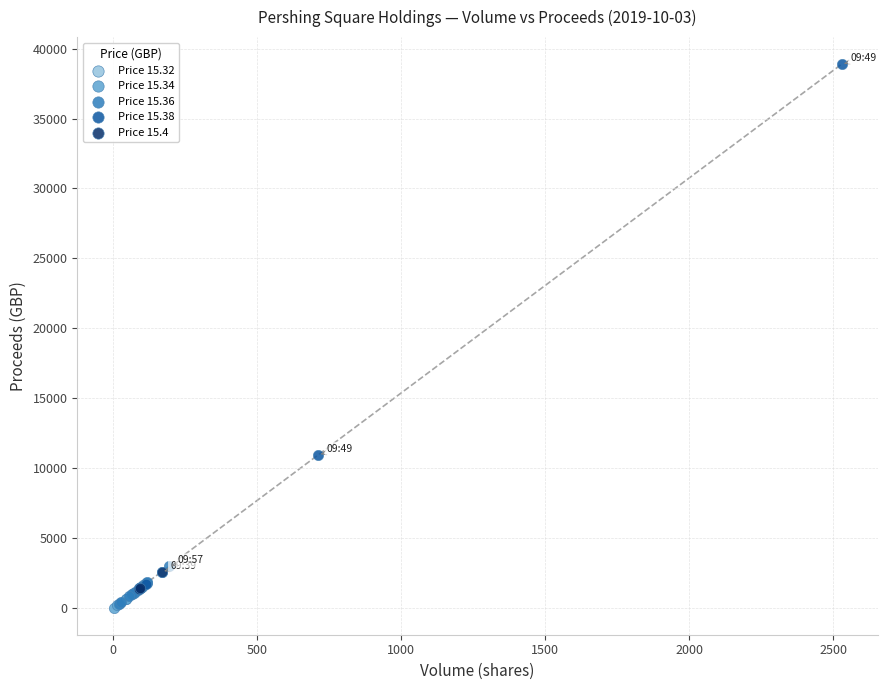

Which series contains the highest Y value?

Price 15.38